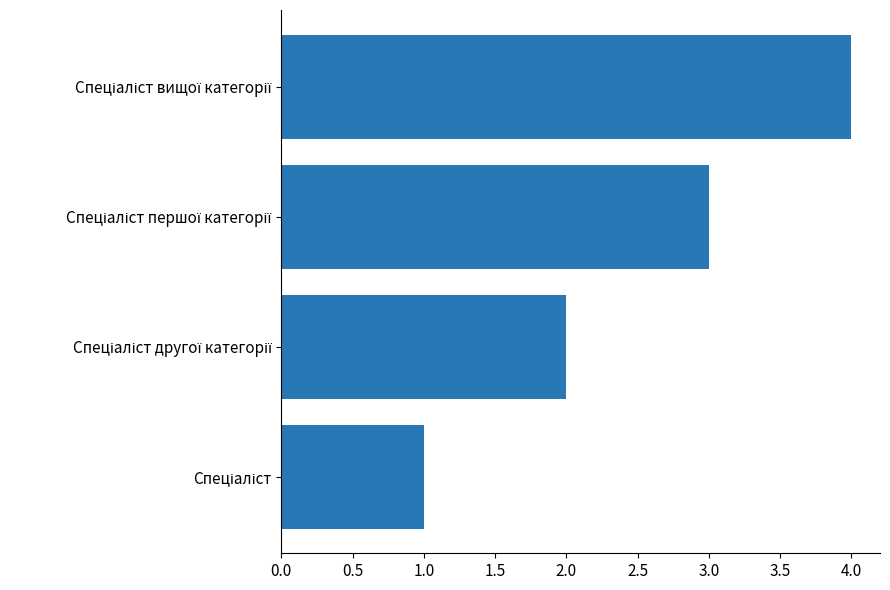

What is the maximum value shown in the chart?

4